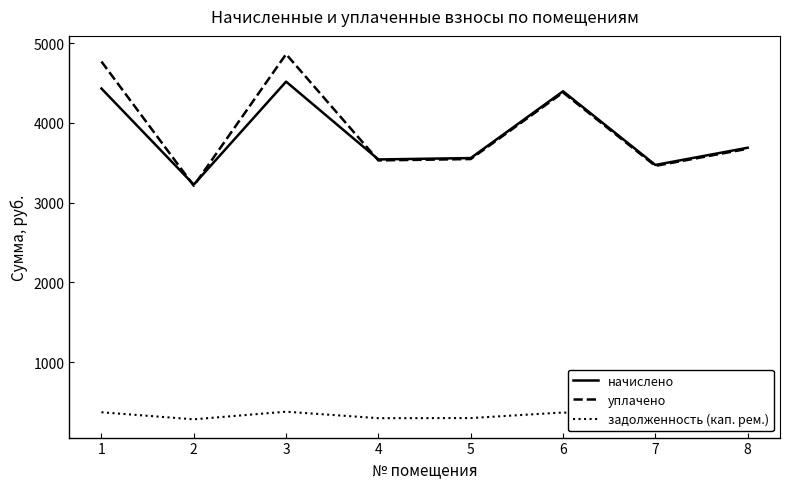

The начислено series shows 3226.6 at 2. True or false?

True